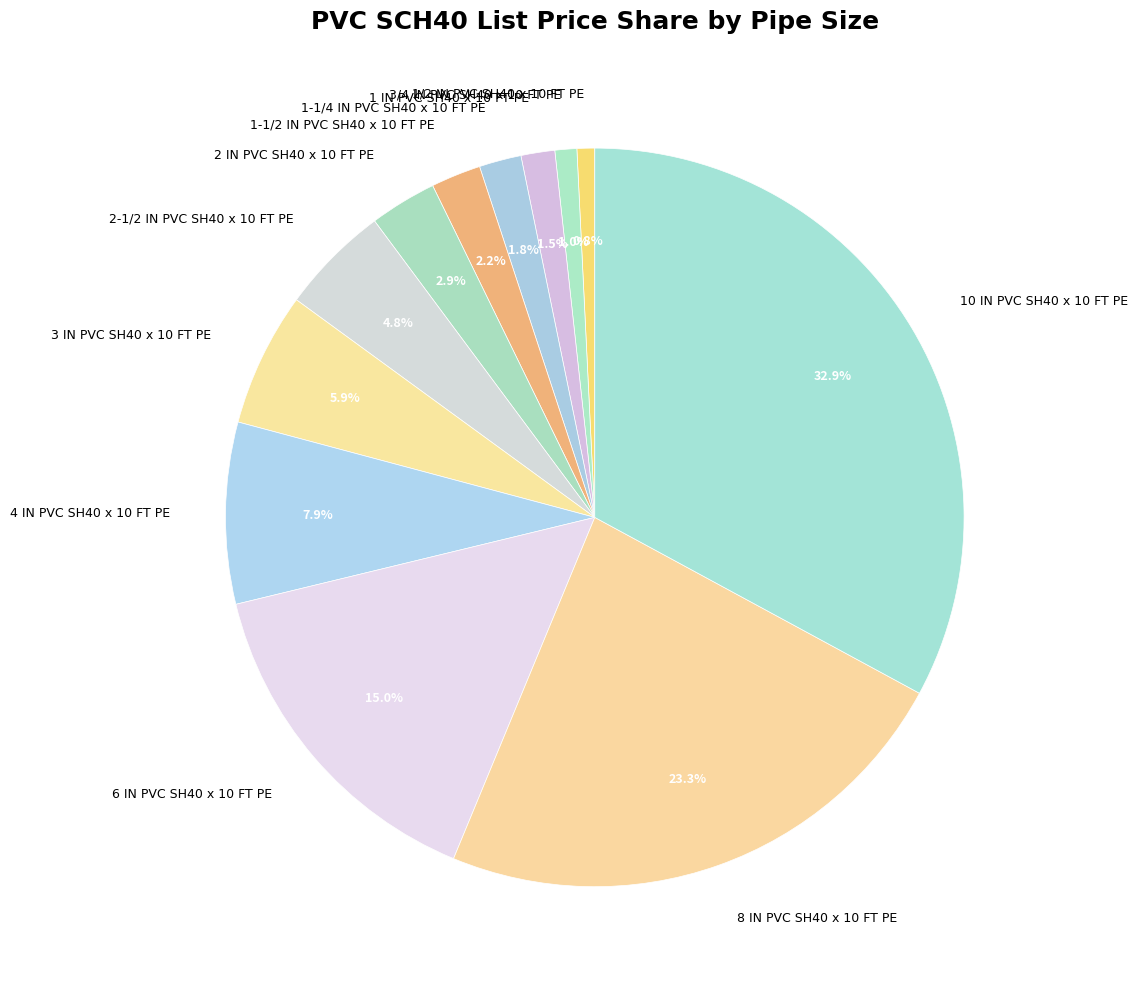

What portion of the pie excludes 3/4 IN PVC SH40 x 10 FT PE?

99.0%